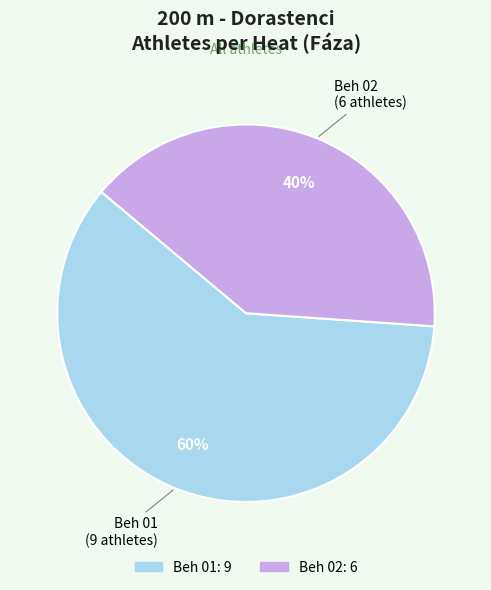

To the nearest percent, what is the difference between the Beh 02 and Beh 01 slice percentages?

20%